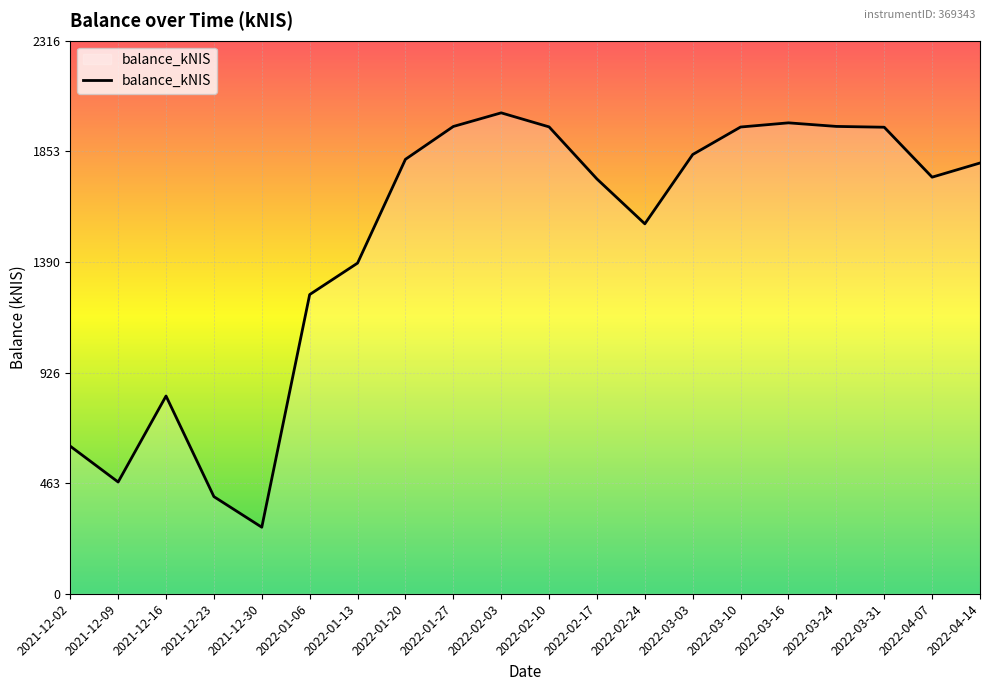

What is the difference between the second highest and minimum values?

1694.1